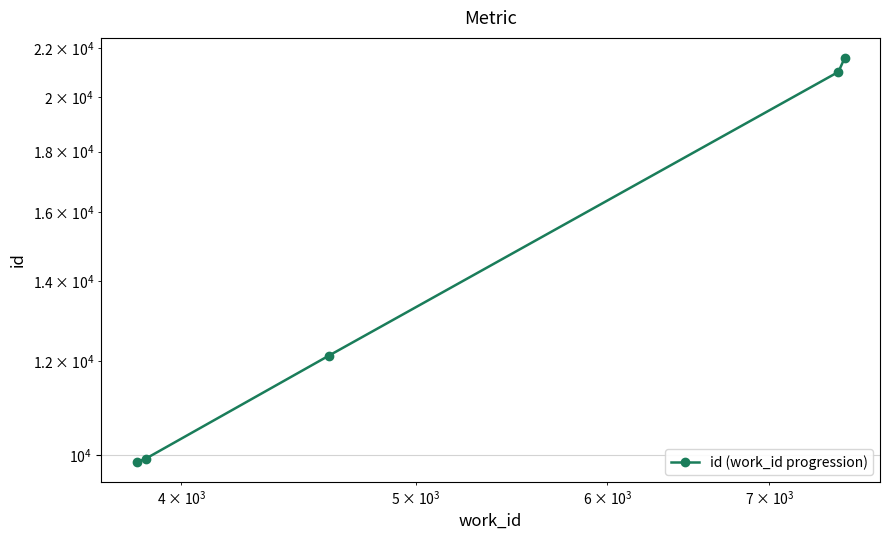

What is the average value?

14899